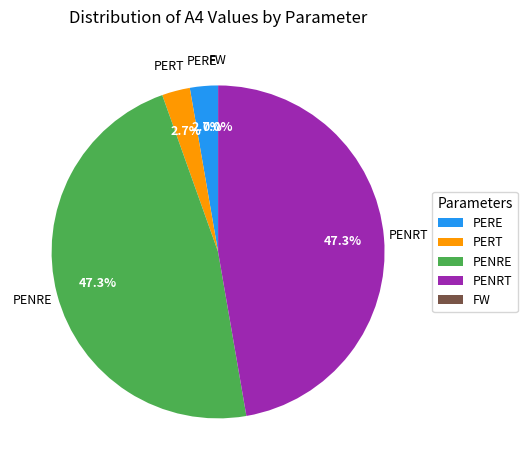

Does any single category account for the majority?

No